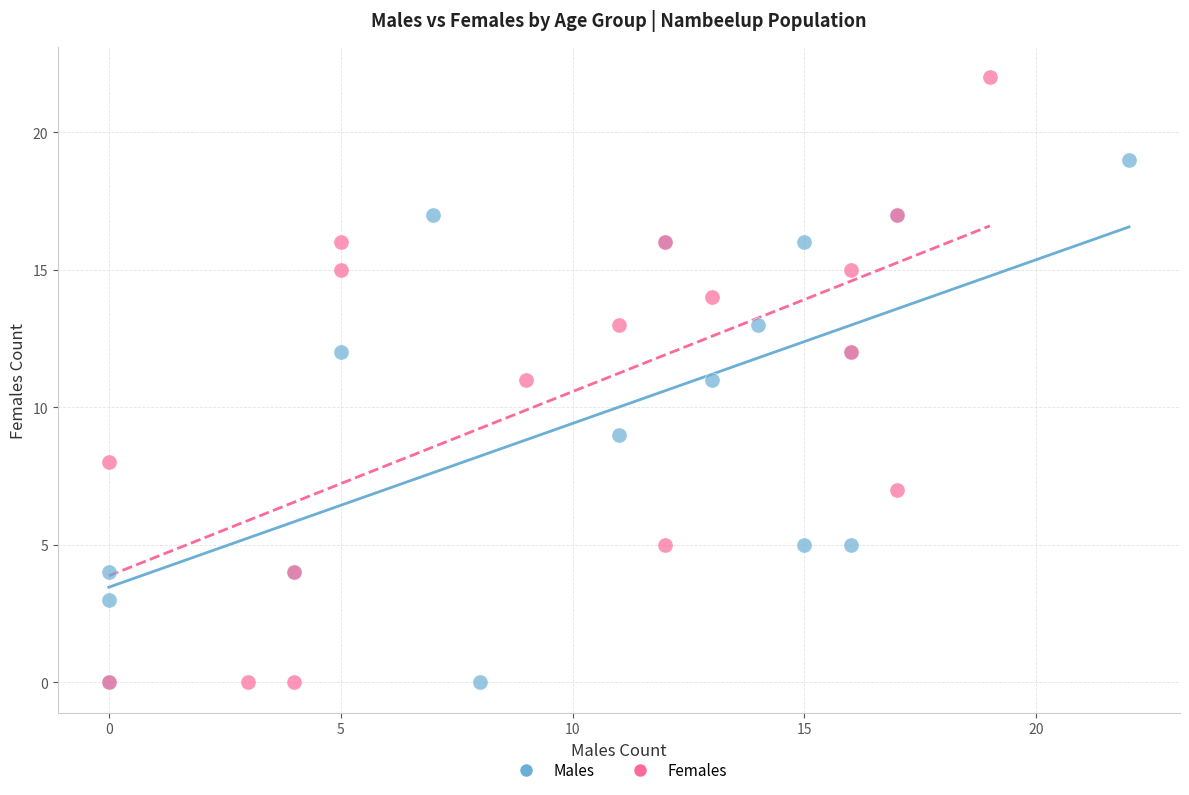

Which series has the largest Y range (max minus min)?

Females